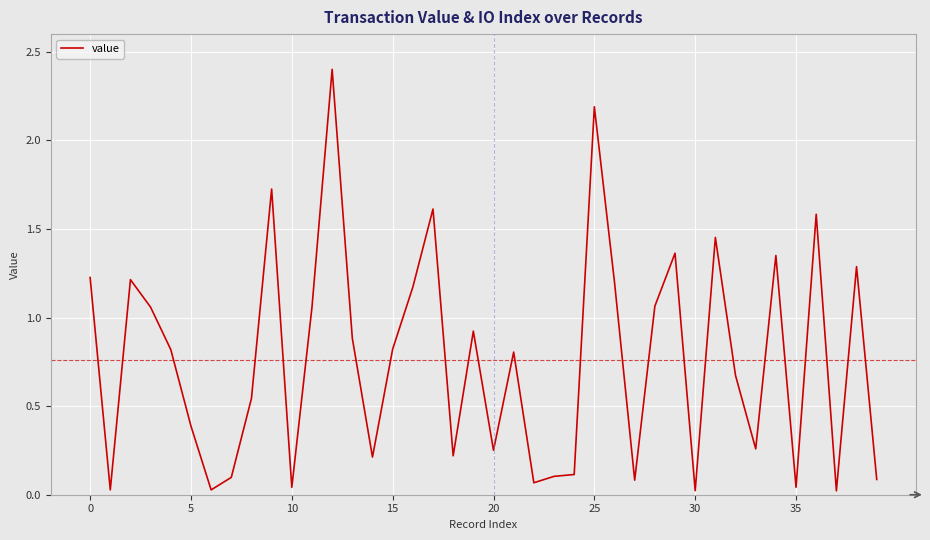

What is the difference between the maximum and minimum values?

2.4